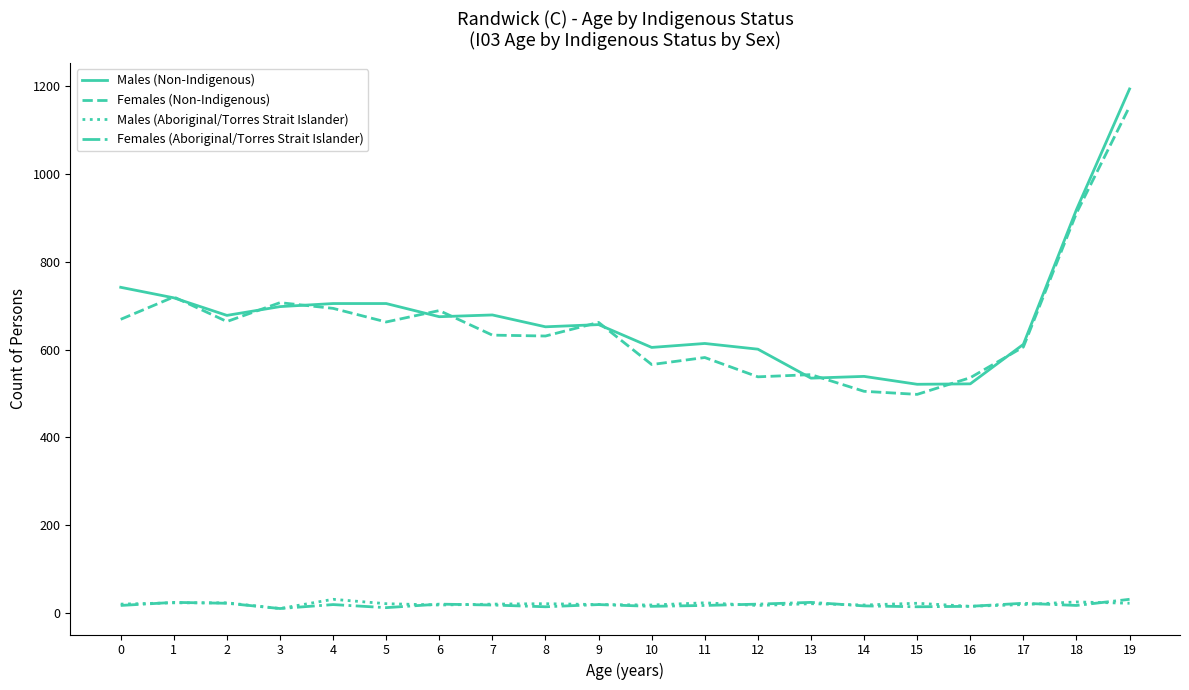

The value of Males (Non-Indigenous) at 16 is 522. True or false?

True